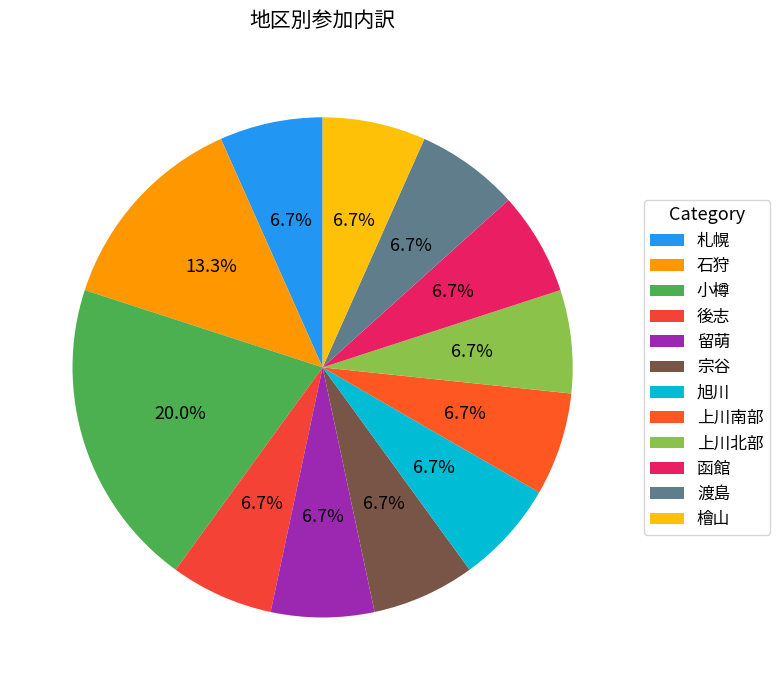

How many segments does this pie chart have?

12